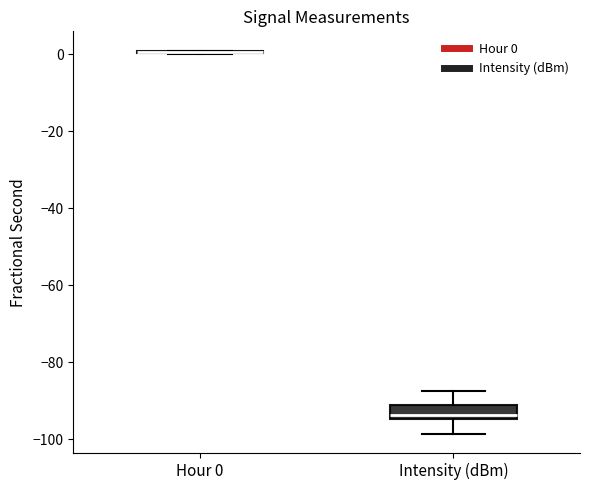

Reading left to right, transcribe this box plot: for each box, give where its median line is, the range the box spans, and where its two whiskers end, as read against the y-axis. The values are not printed on the chart, so give them approximately, as read against the axis.

Hour 0: box collapsed to a line at 0, whiskers 0 to 0
Intensity (dBm): median -94 (just above the box's lower edge), box -94 to -92, whiskers -98 to -88